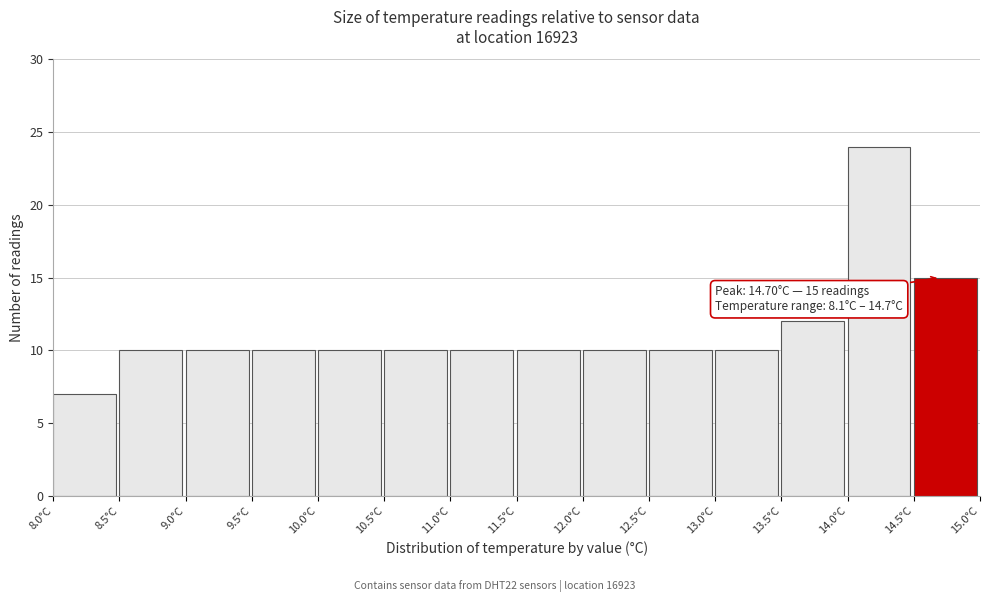

Which range on the x-axis has the tallest bar?

14.0 to 14.5